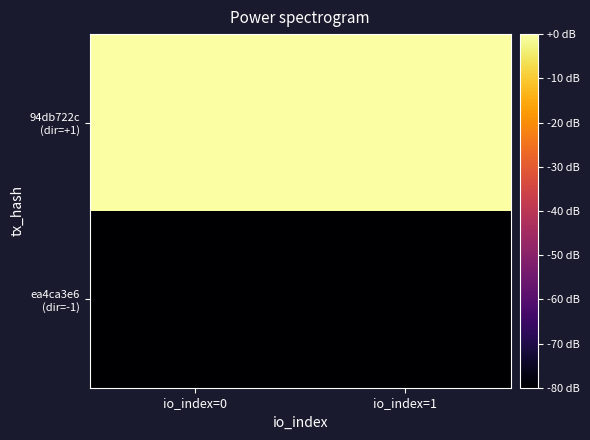

Rank the series by their maximum value, from lowest to highest.

ea4ca3e6 (dir=-1), 94db722c (dir=+1)